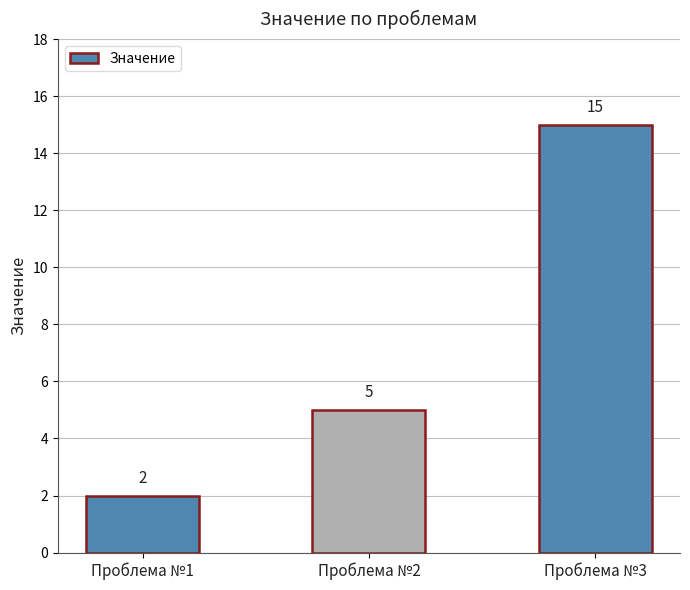

Rank the categories by value from lowest to highest.

Проблема №1, Проблема №2, Проблема №3